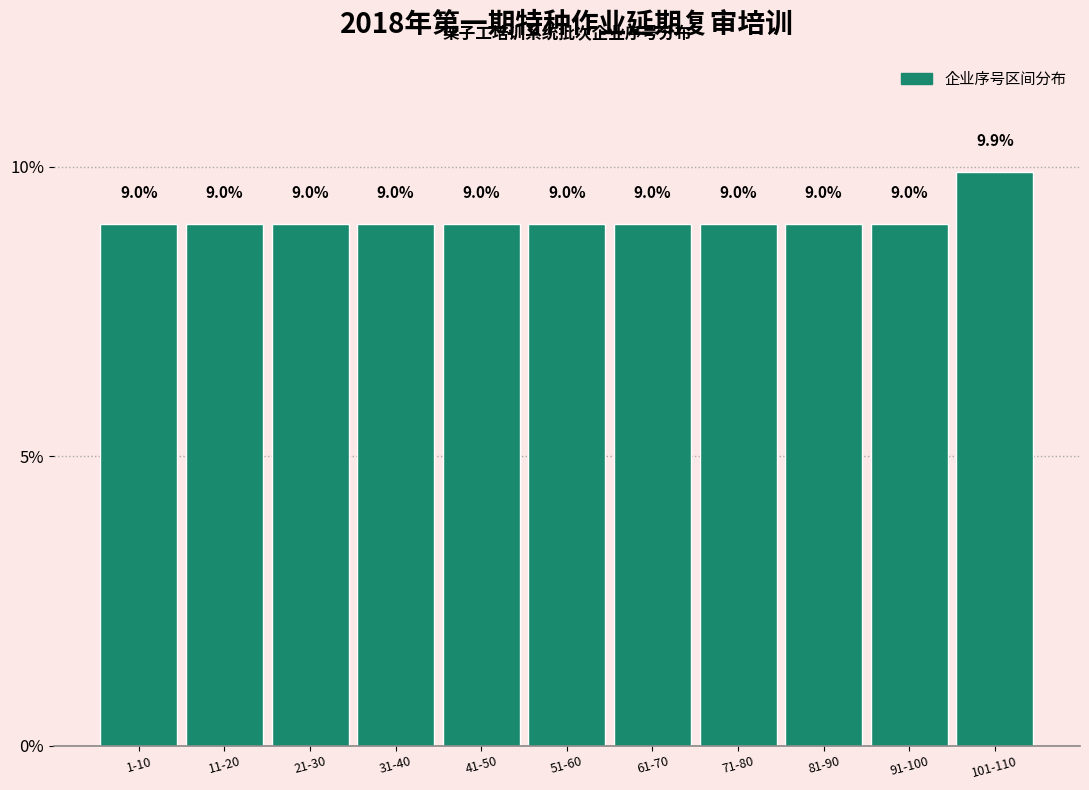

Reading right to left, what are all the values shown in this chart?

101-110=9.9	91-100=9.0	81-90=9.0	71-80=9.0	61-70=9.0	51-60=9.0	41-50=9.0	31-40=9.0	21-30=9.0	11-20=9.0	1-10=9.0